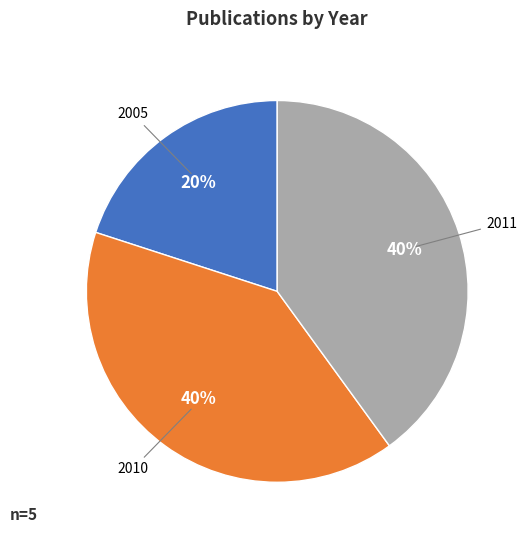

Does any single category account for the majority?

No